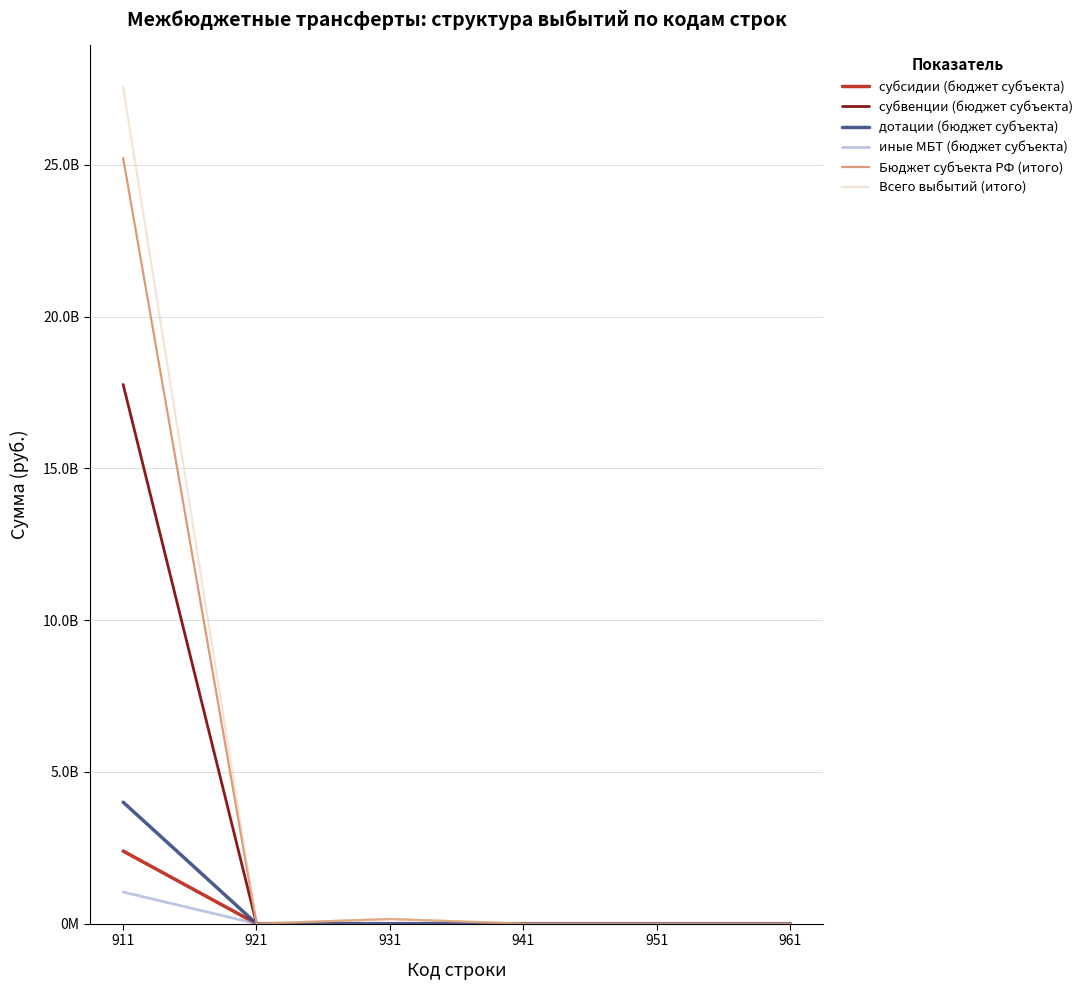

What are all the series names shown in the legend?

субсидии (бюджет субъекта), субвенции (бюджет субъекта), дотации (бюджет субъекта), иные МБТ (бюджет субъекта), Бюджет субъекта РФ (итого), Всего выбытий (итого)